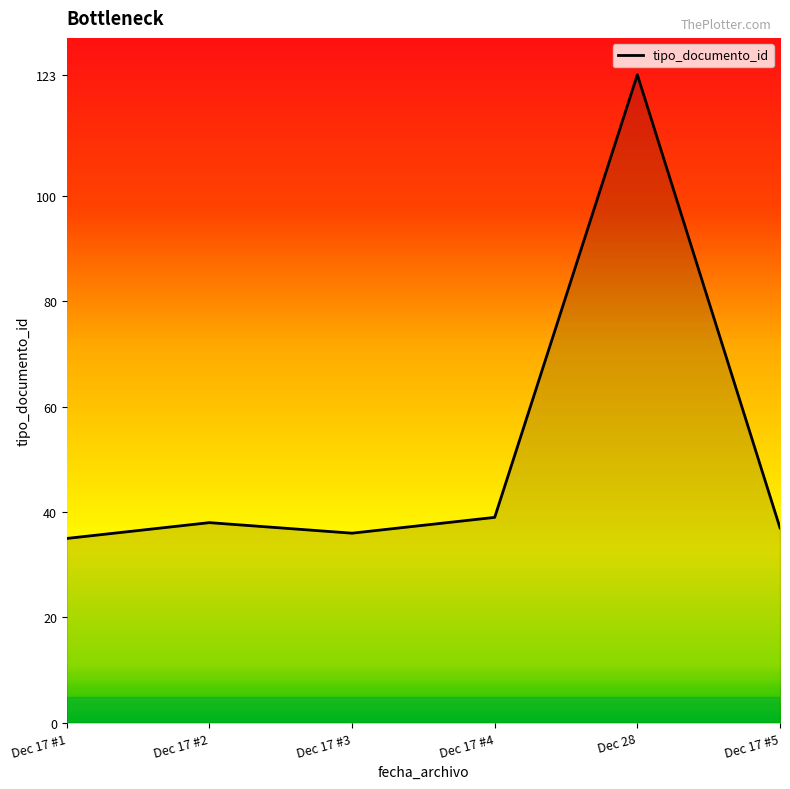

True or false: the data has more than 1 interior local peaks.

True